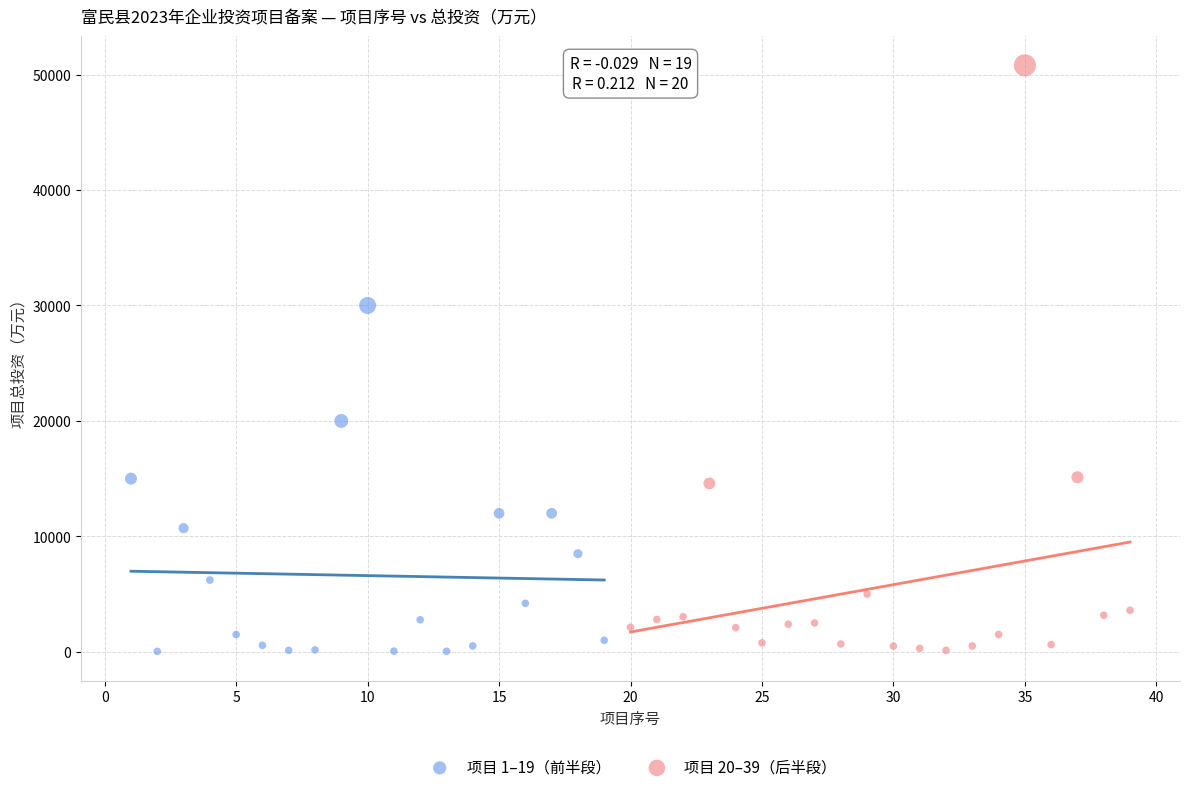

Which series has the widest spread of Y values?

项目 20–39（后半段）